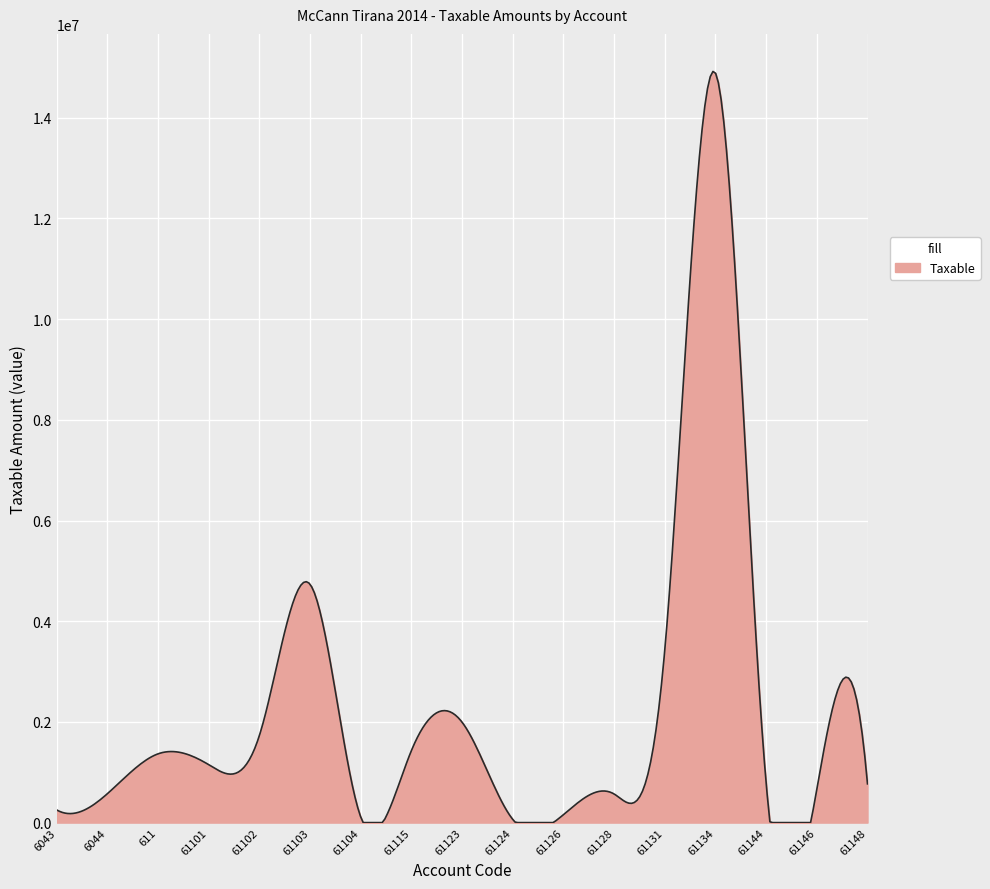

How many categories are shown in the chart?

300